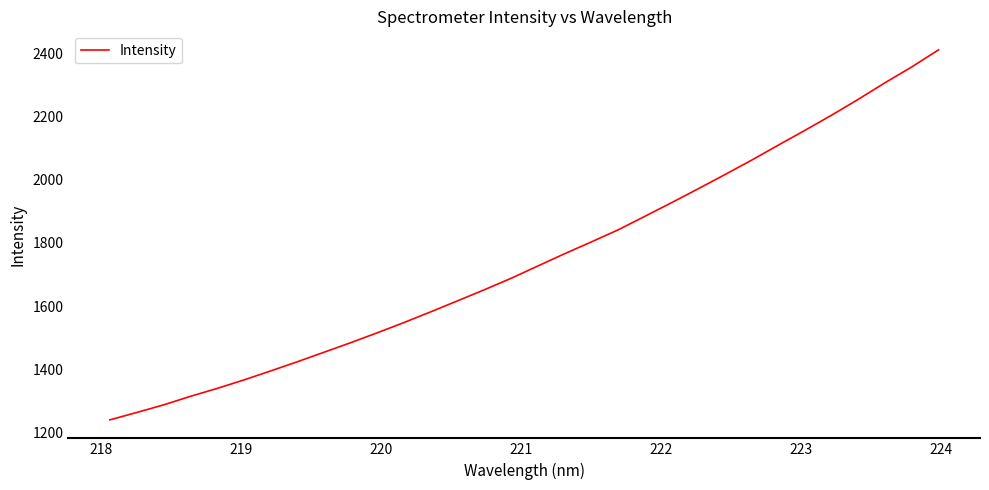

What is the maximum value shown in the chart?

2410.3